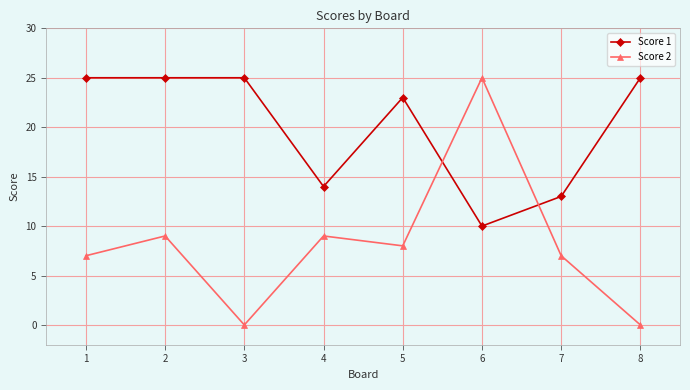

What is the difference between the highest and lowest values at 3?

25